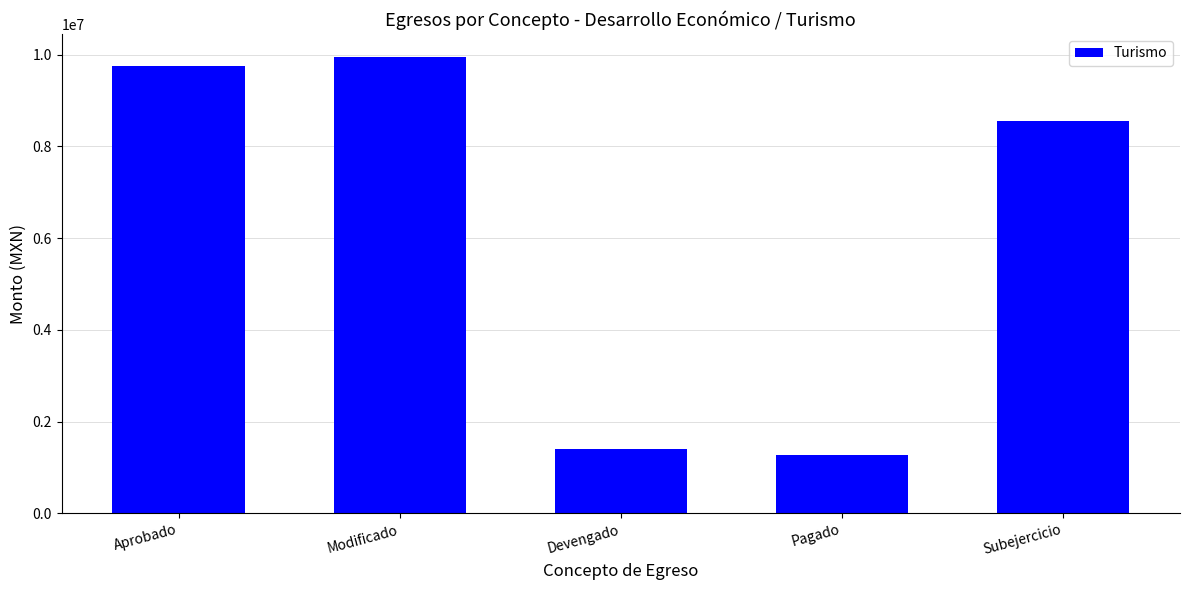

The value at Modificado is 9950530.3. True or false?

True